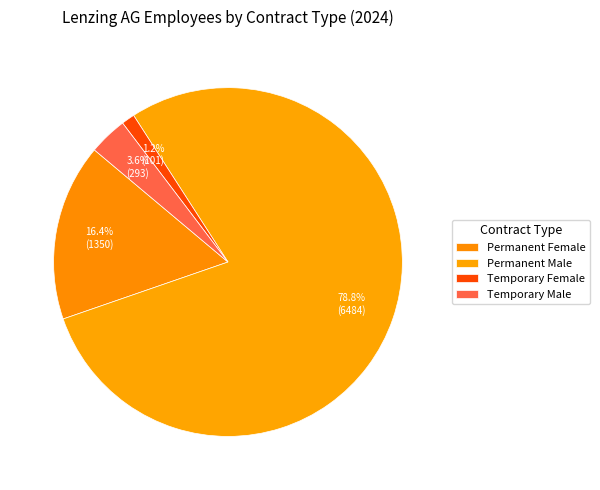

How many segments does this pie chart have?

4